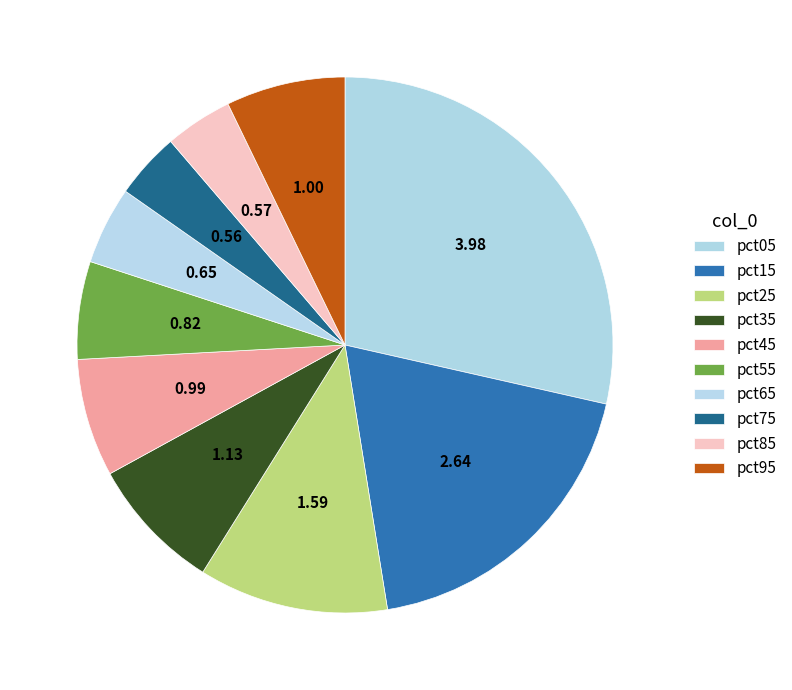

Count the number of slices in the pie.

10